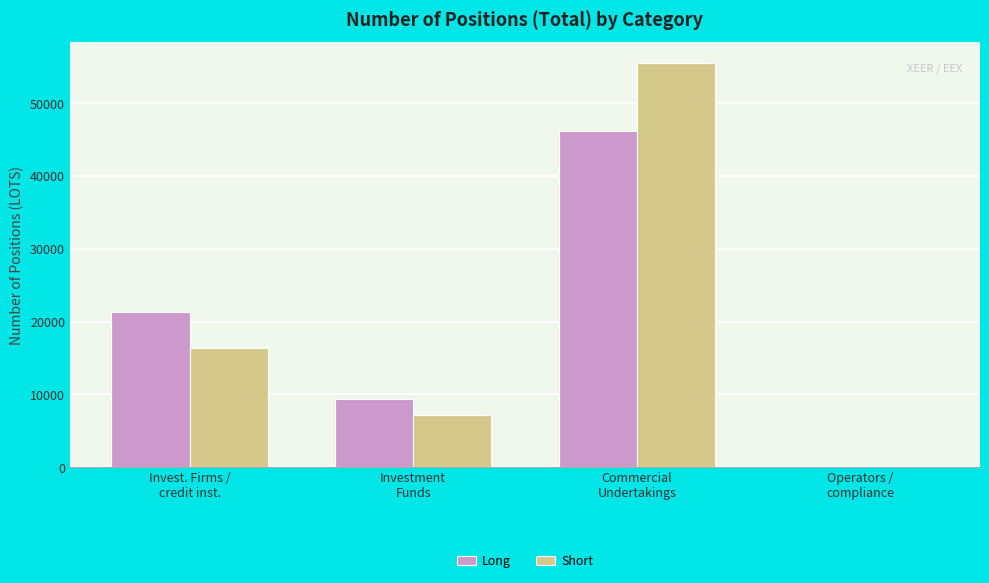

What is the sum of all Short values?

79199.1